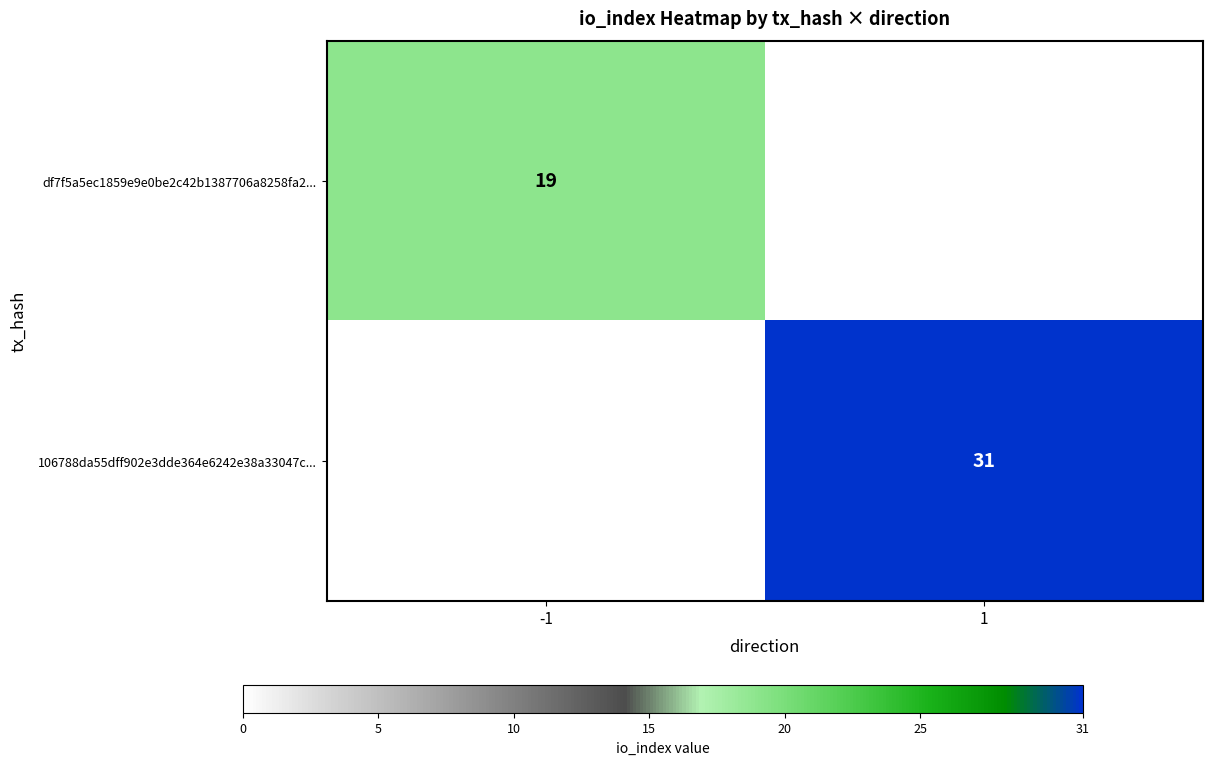

True or false: df7f5a5ec1859e9e0be2c42b1387706a8258fa2... has a value of 26 at -1.

False